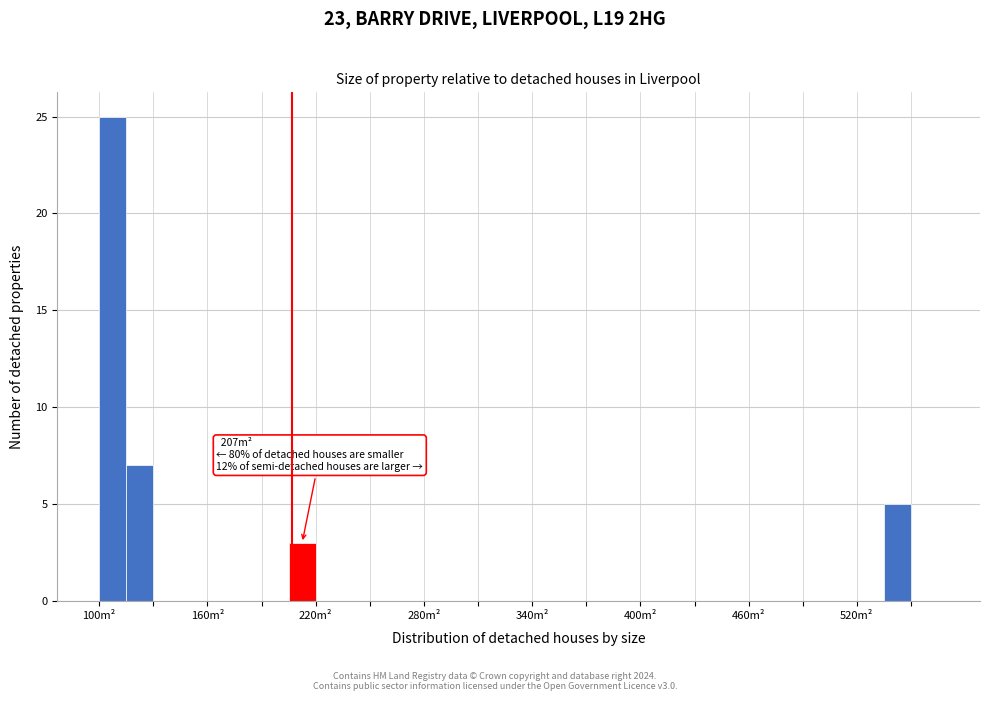

Read against the x-axis, roughly where is the centre of the tallest bar?

110